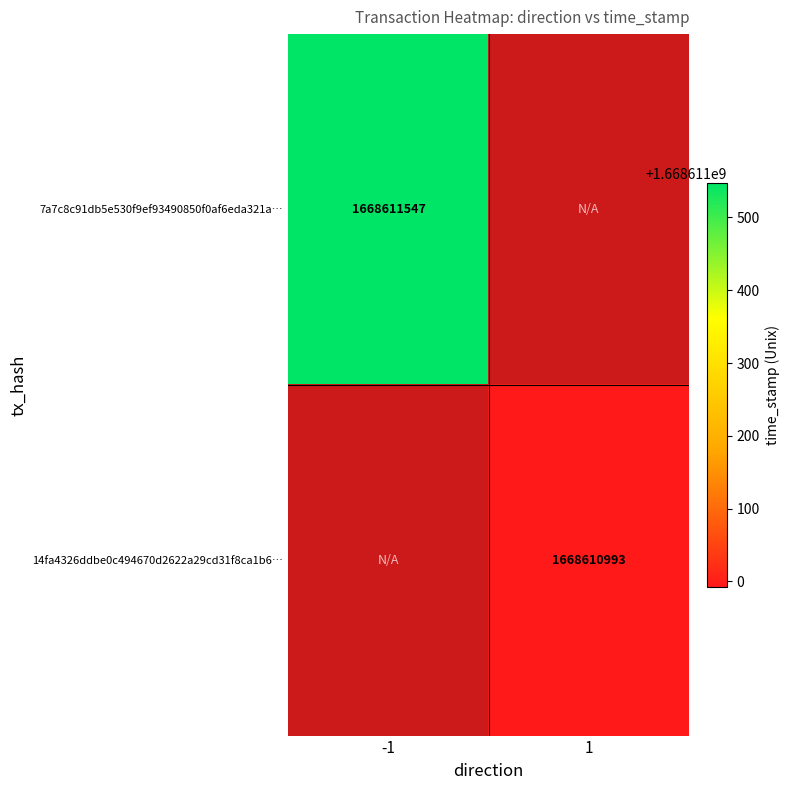

Reading left to right, list all the values displayed in this chart.

7a7c8c91db5e530f9ef93490850f0af6eda321a: 1668611547	0
14fa4326ddbe0c494670d2622a29cd31f8ca1b6: 0	1668610993